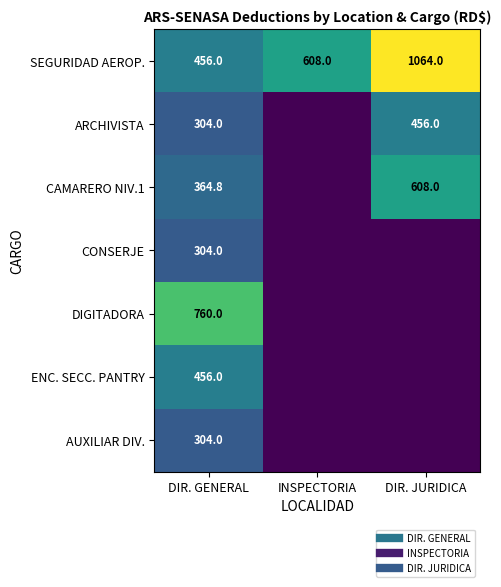

List the series in order of their peak value, highest first.

SEGURIDAD AEROP., DIGITADORA, CAMARERO NIV.1, ARCHIVISTA, ENC. SECC. PANTRY, CONSERJE, AUXILIAR DIV.